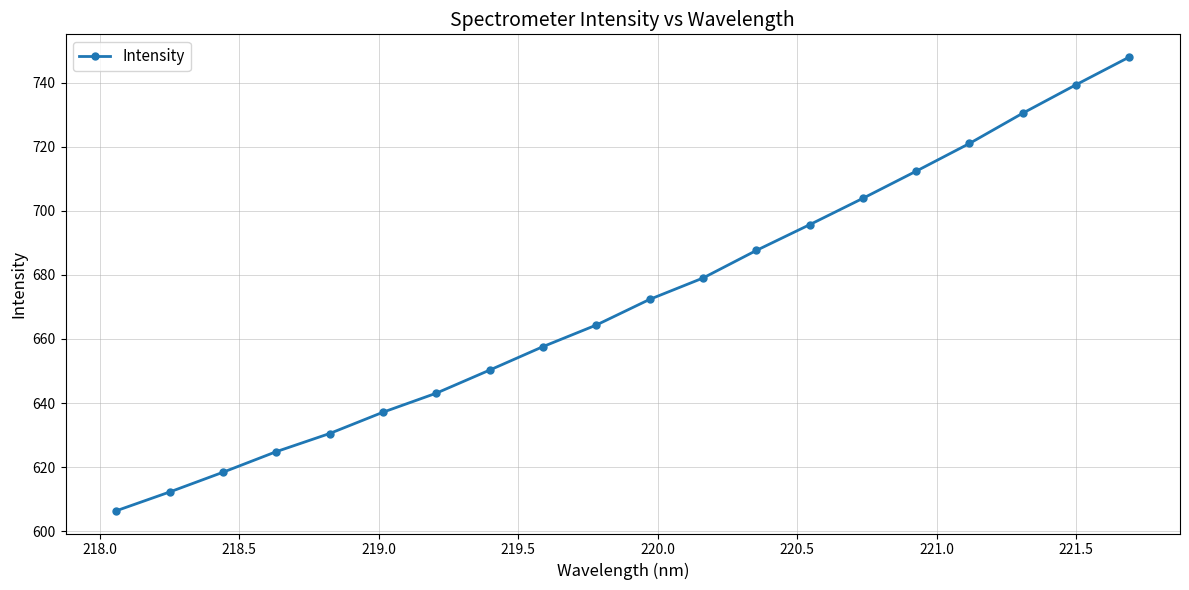

What is the maximum value shown in the chart?

748.0